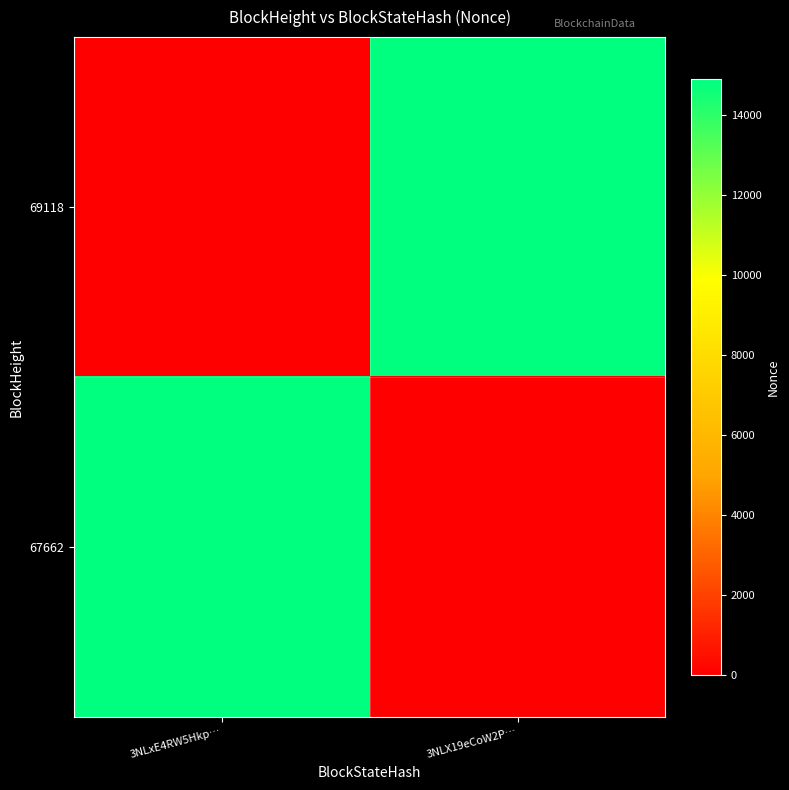

Reading left to right, what are all the values shown in this chart?

69118: 3NLxE4RW5Hkp…=0	3NLX19eCoW2P…=14895
67662: 3NLxE4RW5Hkp…=14895	3NLX19eCoW2P…=0